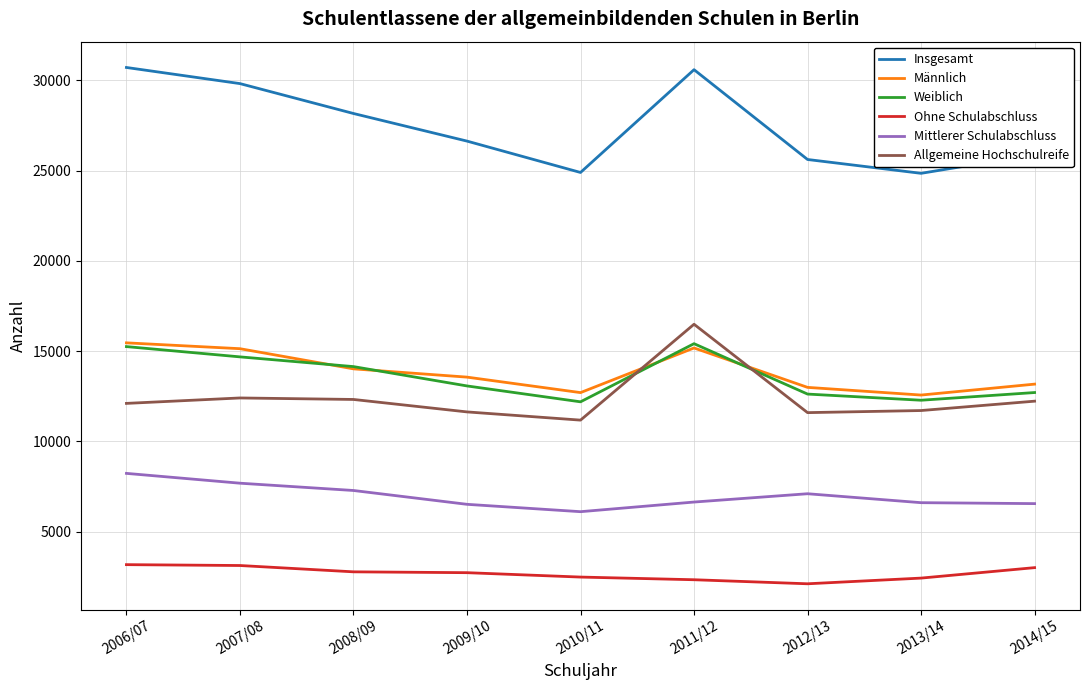

What position from the right is 2009/10?

6